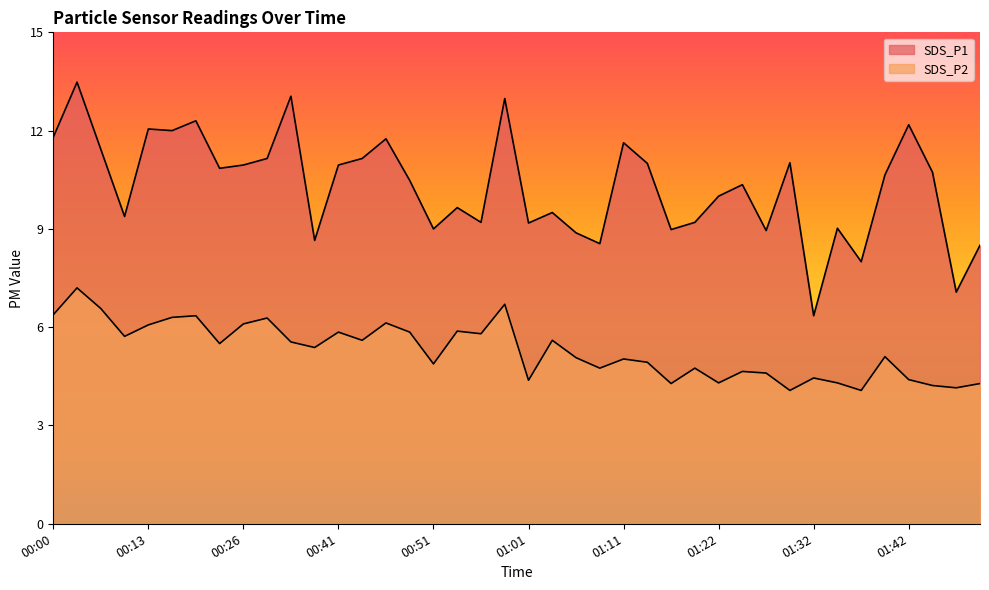

What is the label of the 39th point from the left?

01:47